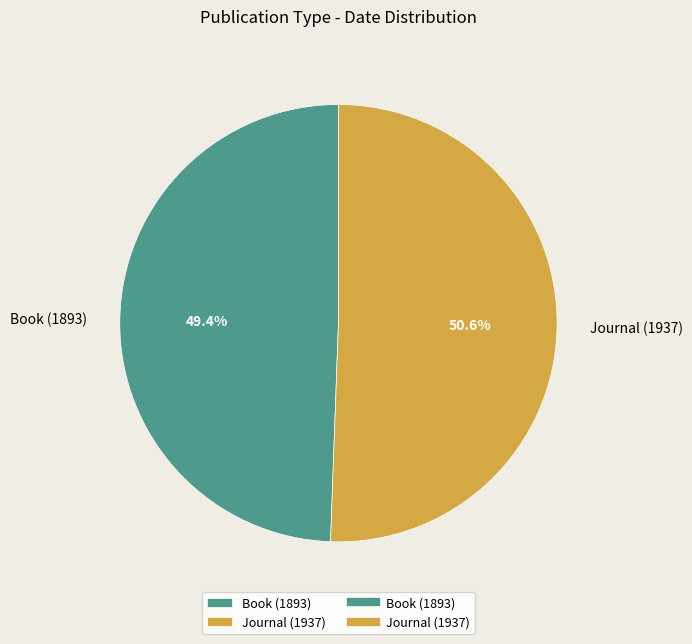

Is it true that Journal (1937) is 63% of the pie?

False